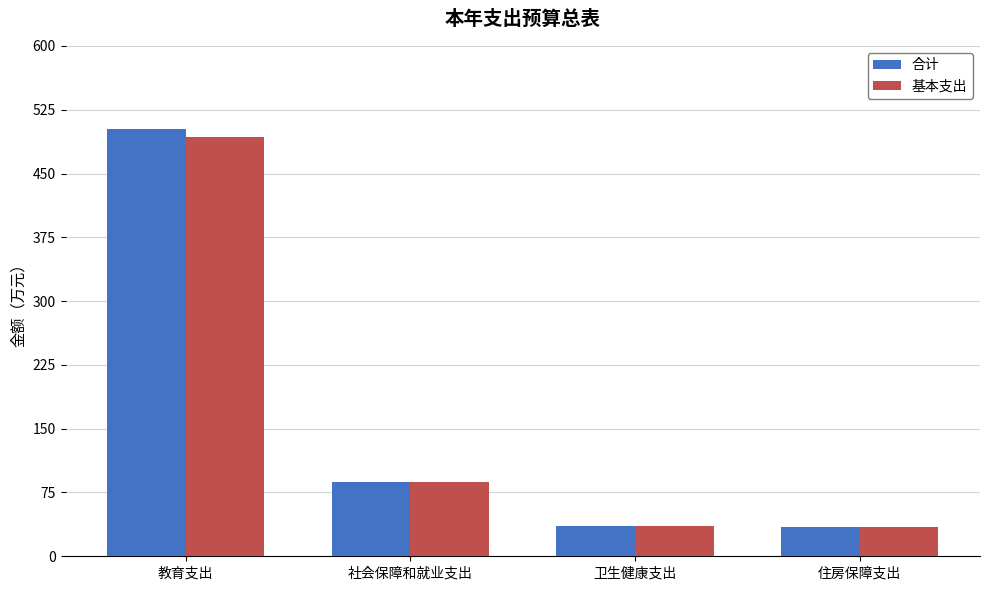

Is the value of 基本支出 at 社会保障和就业支出 greater than the value of 合计 at 卫生健康支出?

Yes